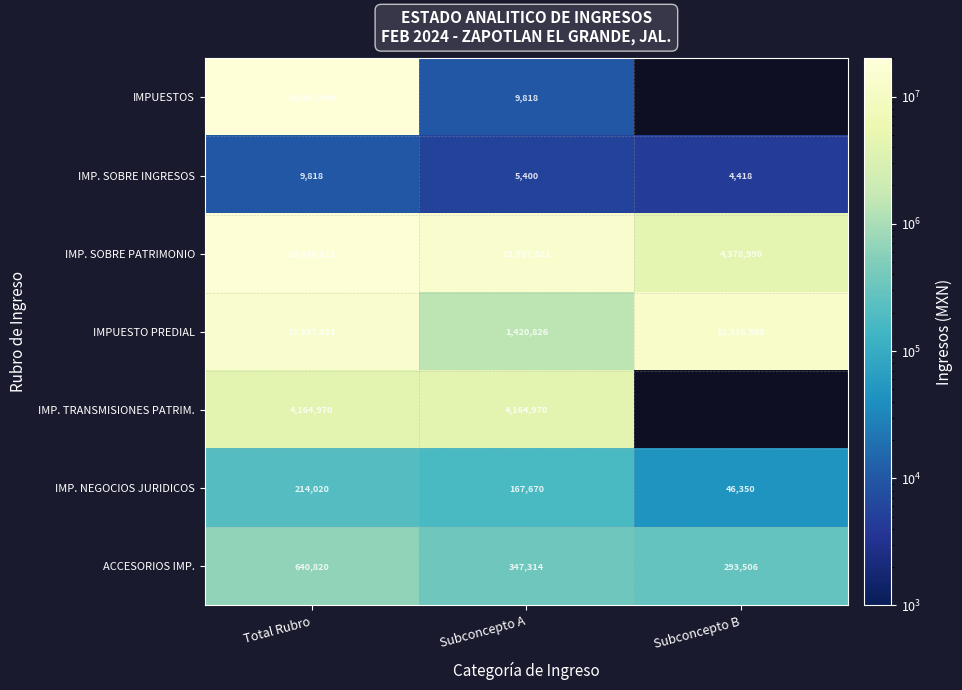

At which category does the chart reach its peak across all series?

Total Rubro